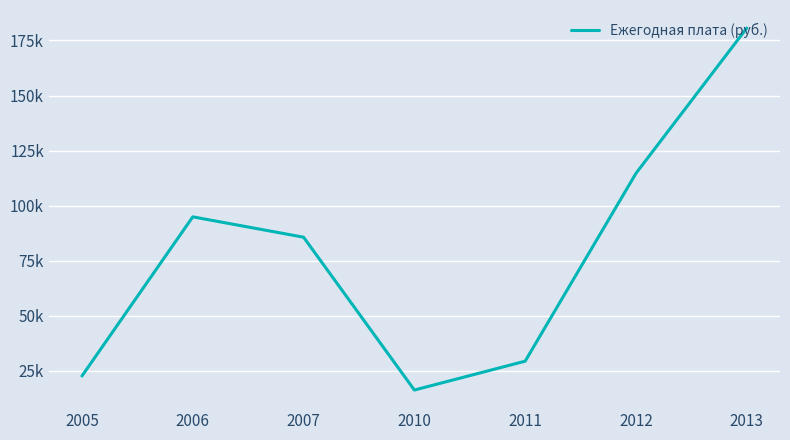

What is the sum of all values?

544236